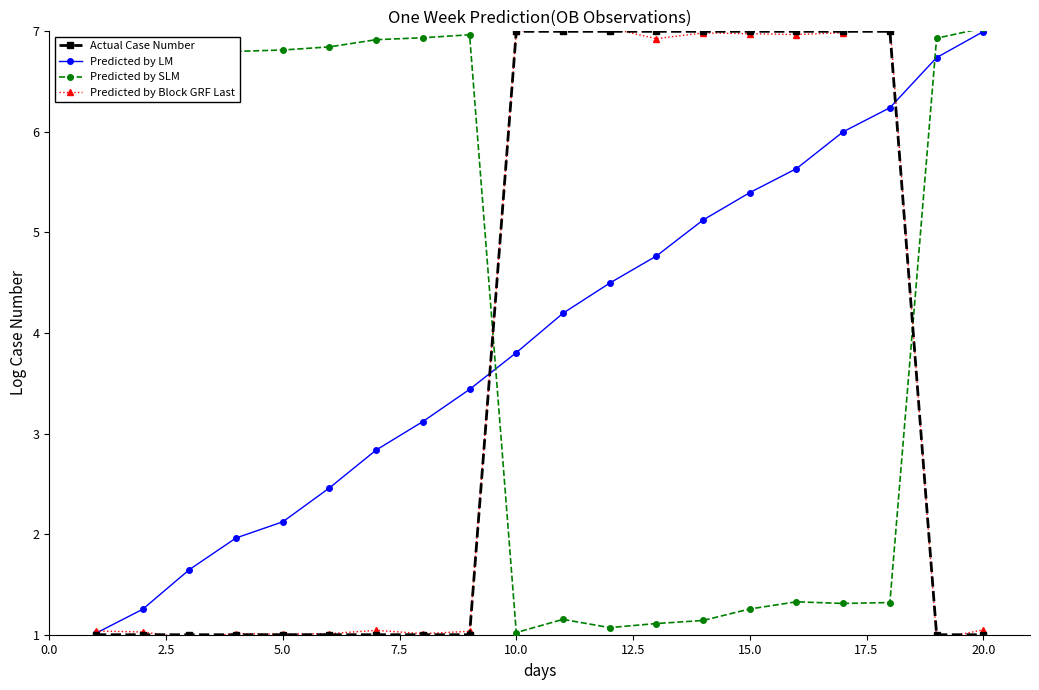

At how many categories does at least one series exceed 1?

20